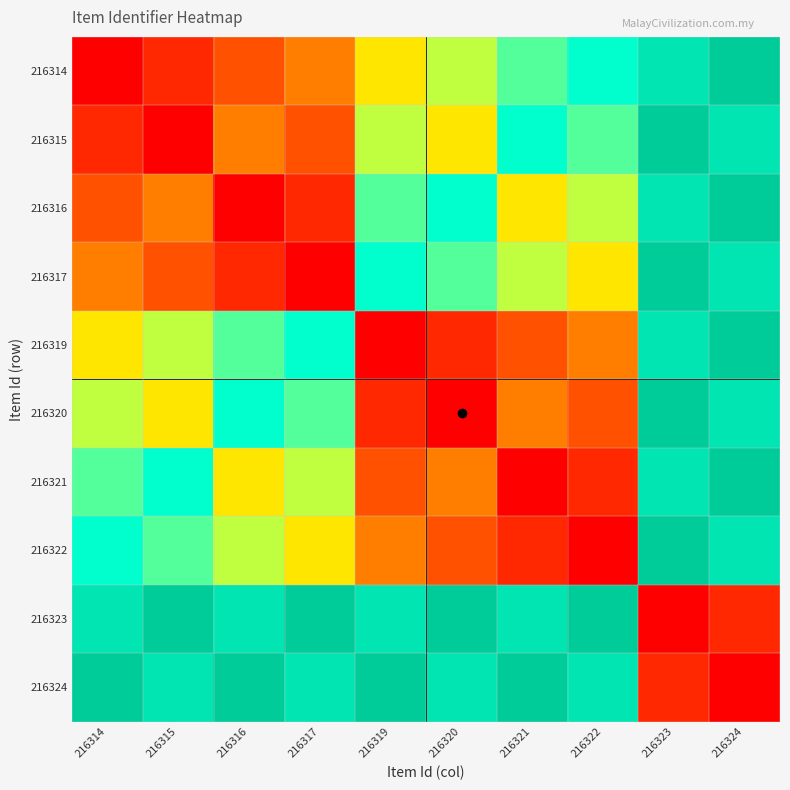

Between 216317 and 216320, which is larger?

216320